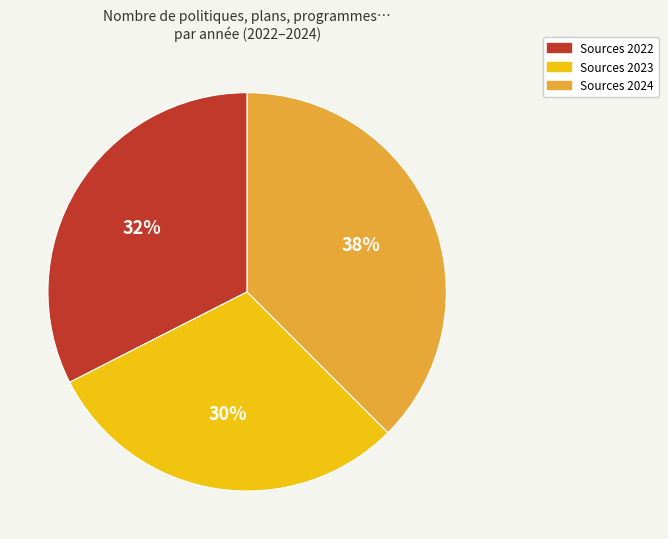

Is there any slice that represents more than half of the pie?

No